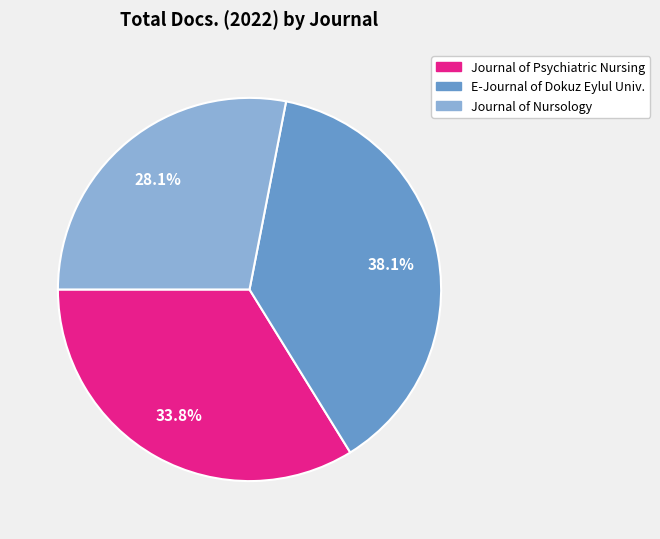

Does any single category account for the majority?

No